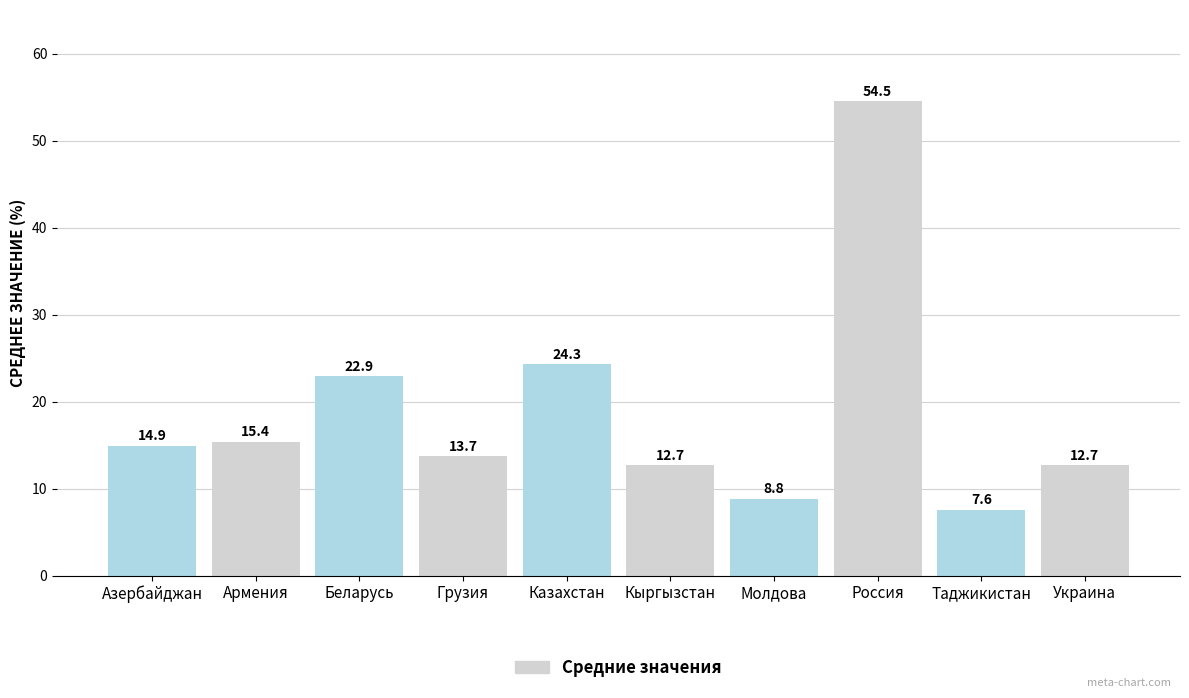

What is the difference between the maximum and minimum values?

46.9